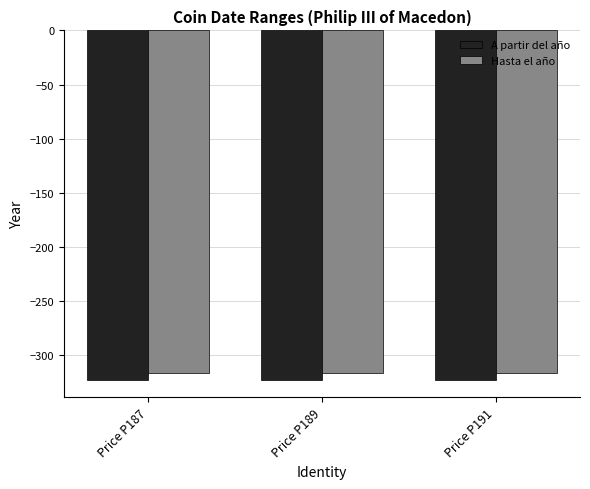

Reading right to left, list all the values displayed in this chart.

A partir del año: Price P191=-323	Price P189=-323	Price P187=-323
Hasta el año: Price P191=-317	Price P189=-317	Price P187=-317